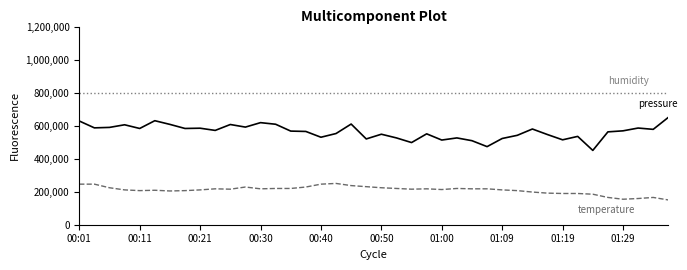

What is the maximum value shown in the chart?

800000.0